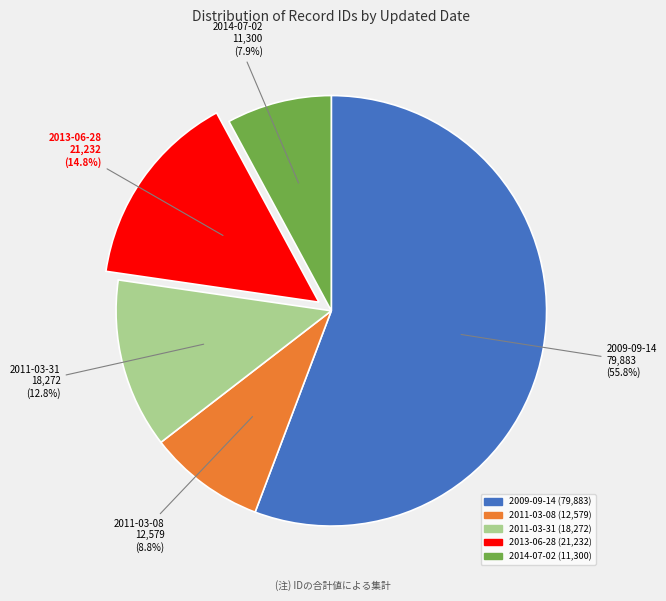

Does any single category account for the majority?

Yes